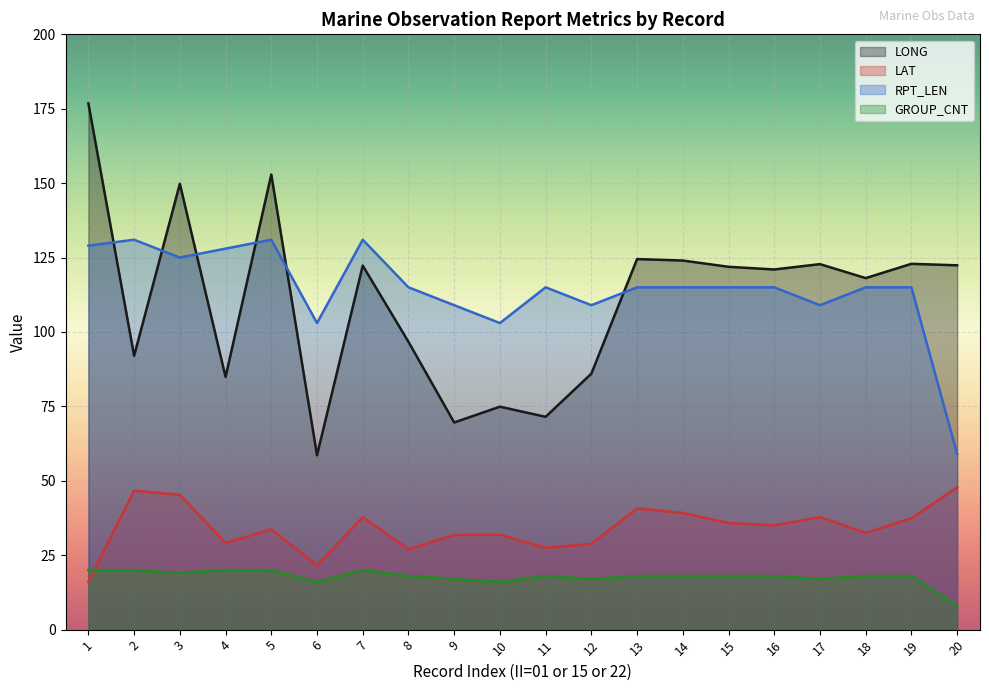

True or false: RPT_LEN and LAT cross at least once.

False